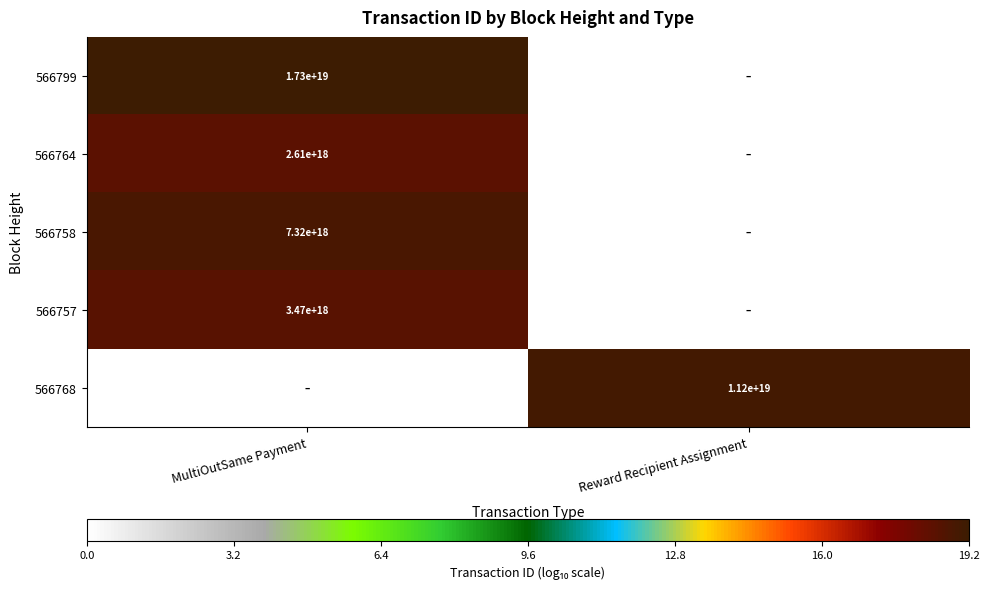

The 566757 series shows 3470000000000000000 at MultiOutSame Payment. True or false?

True